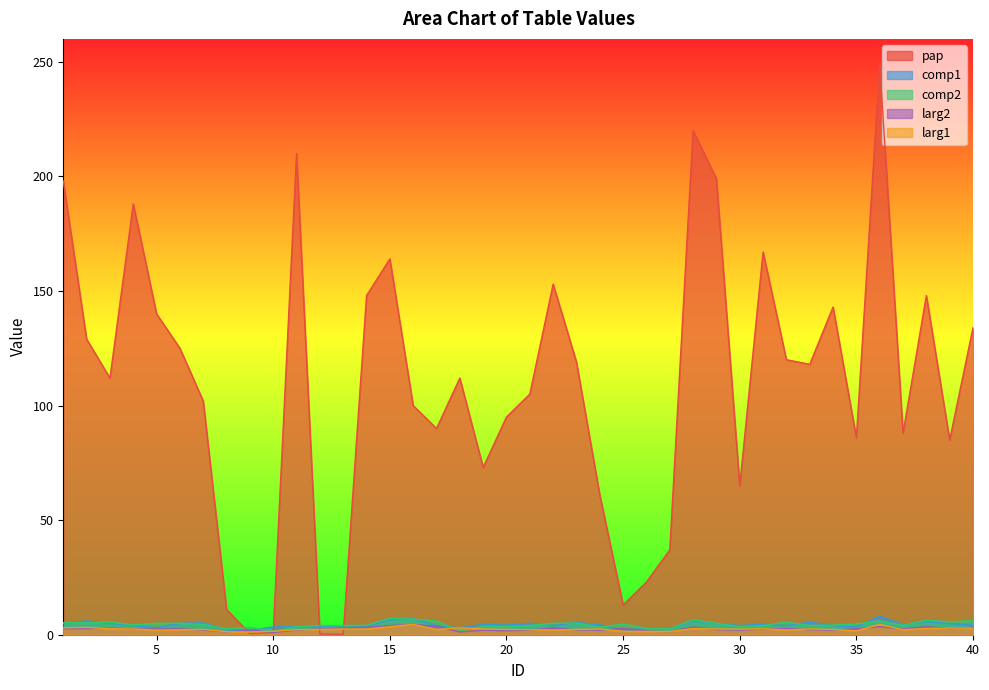

What is the minimum value for comp2?

1.5